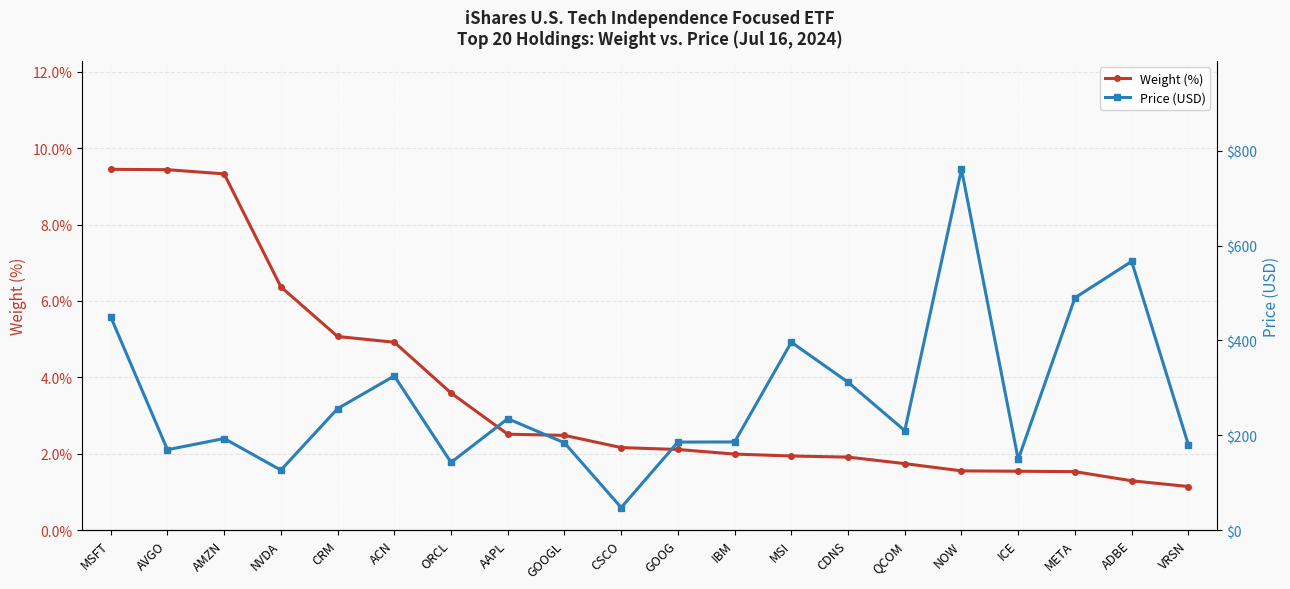

Between MSFT and ORCL, which series saw the biggest shift?

Price (USD)